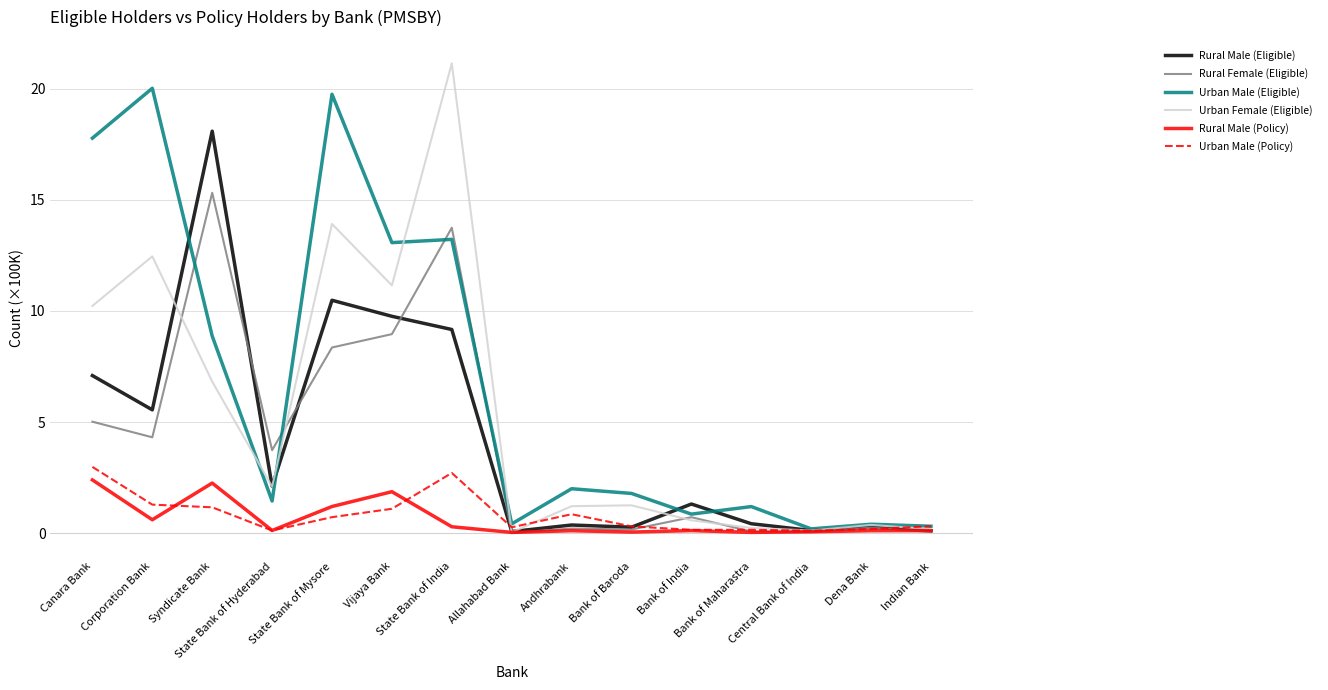

What position from the left is Canara Bank?

1